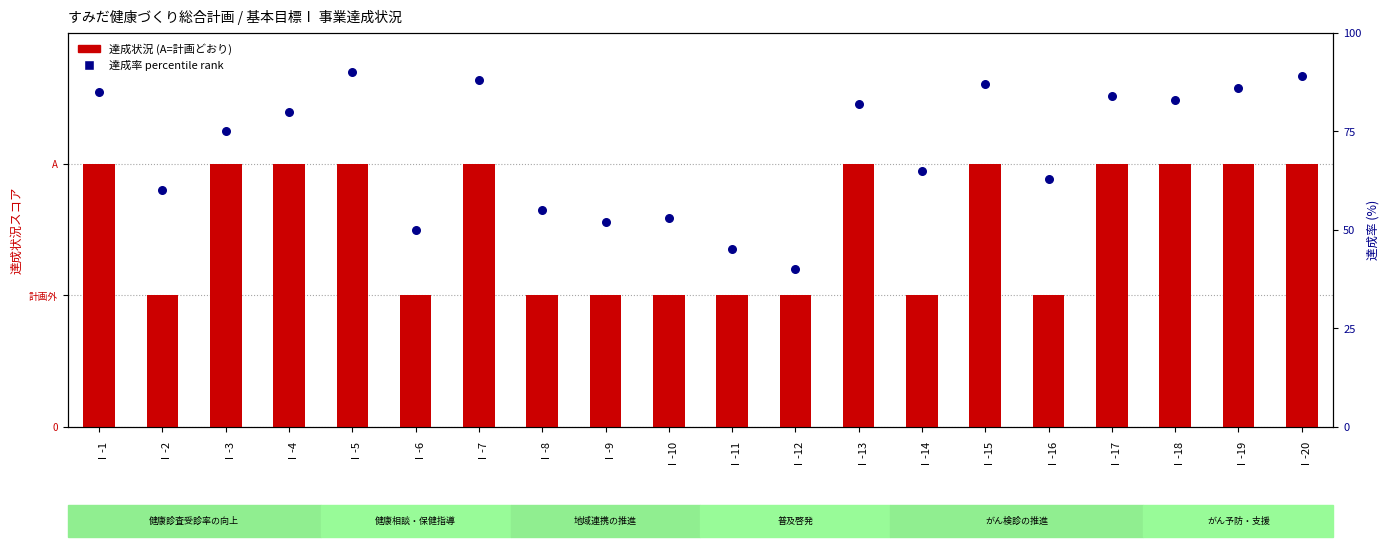

Which series reaches the maximum Y coordinate?

達成率 percentile rank (%)